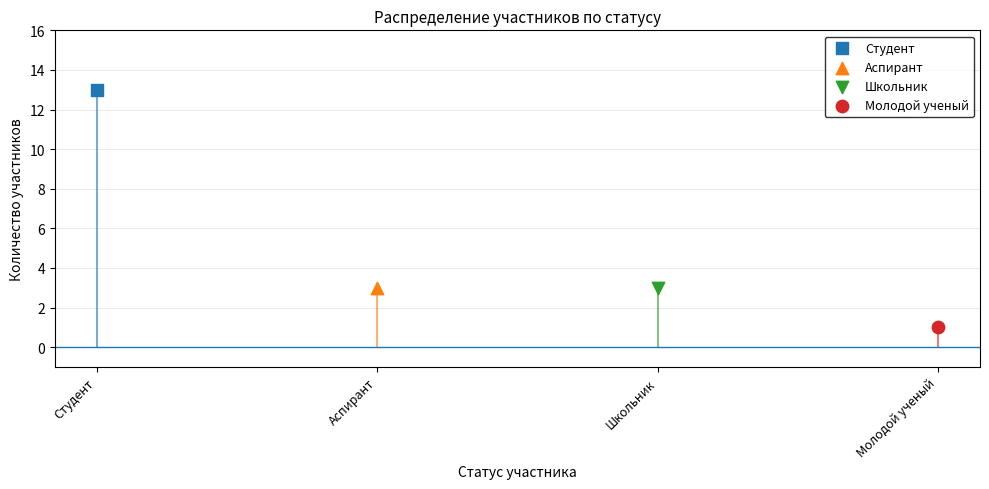

Is the value of Школьник at Аспирант greater than the value of Молодой ученый at Студент?

Yes